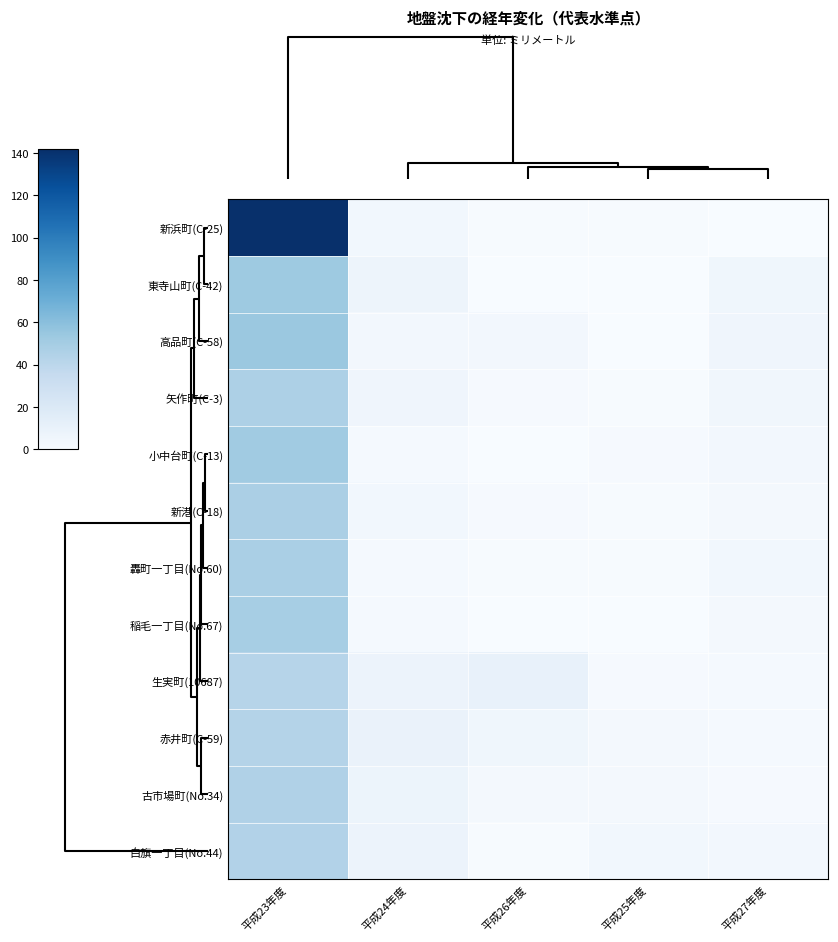

What is the greatest value displayed?

141.7